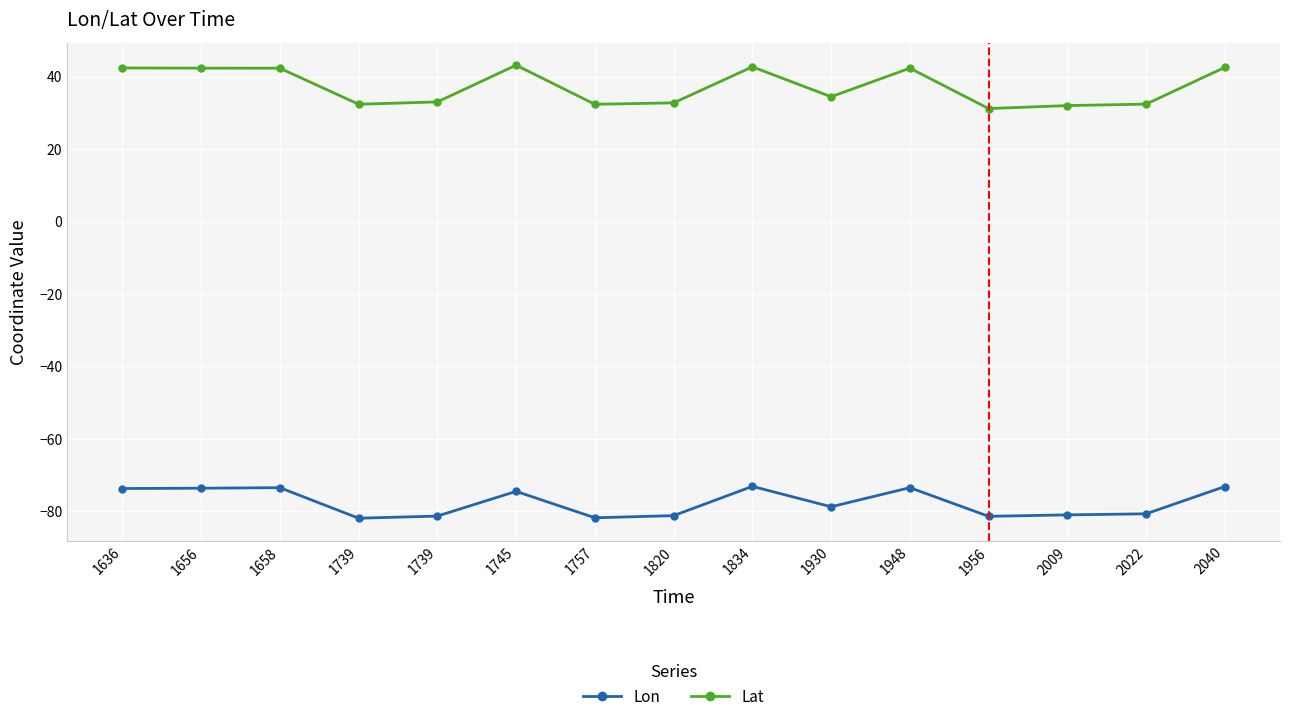

The value of Lon at 1745 is -111.2. True or false?

False